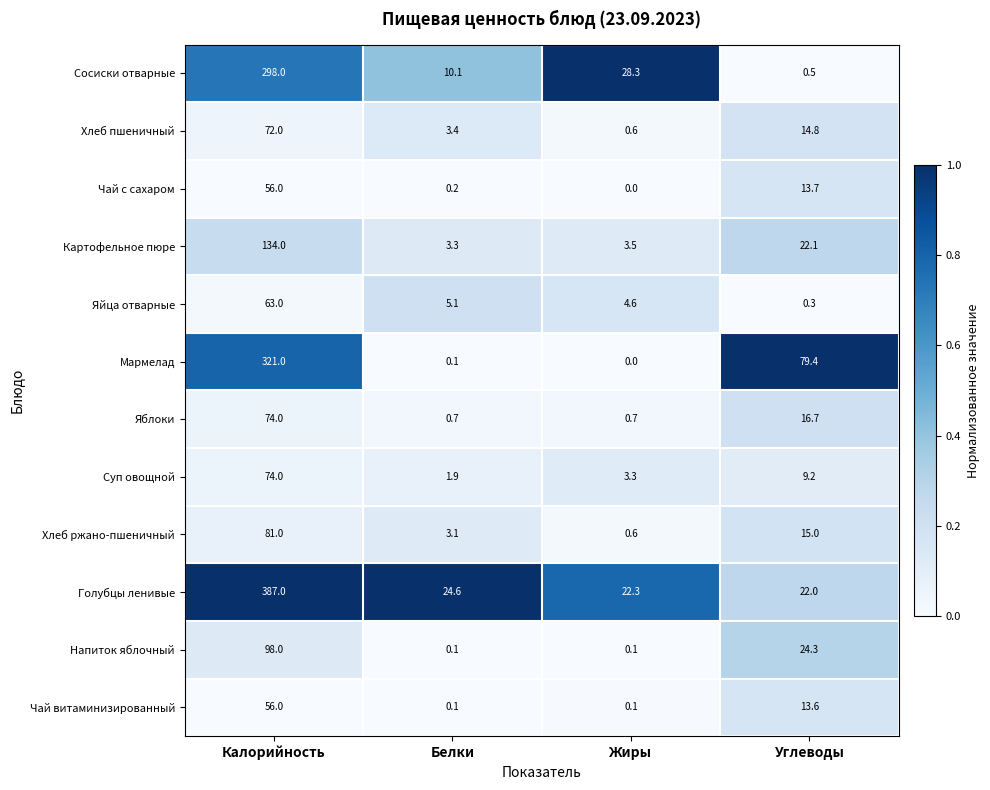

Between Белки and Углеводы, which series saw the biggest shift?

Мармелад